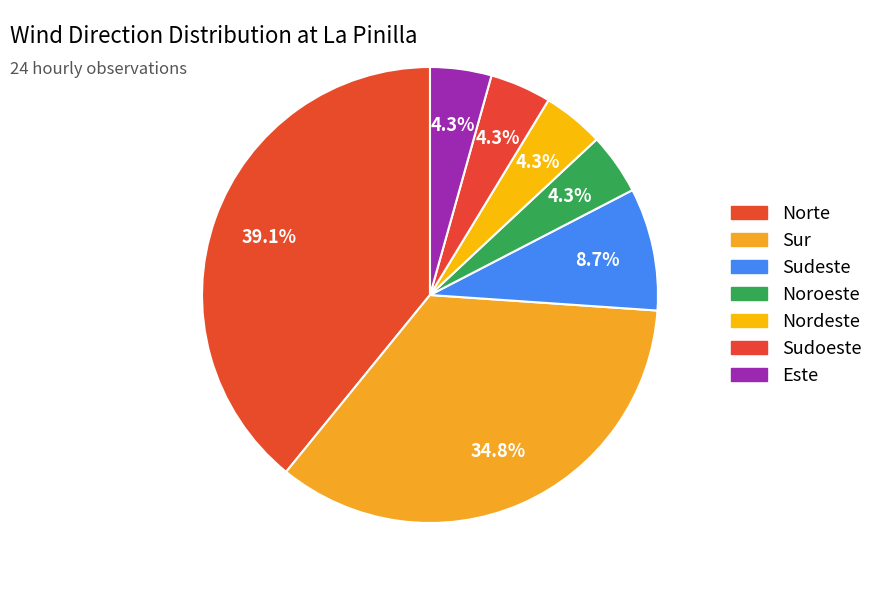

To the nearest percent, what percentage of the pie is Sudeste?

9%